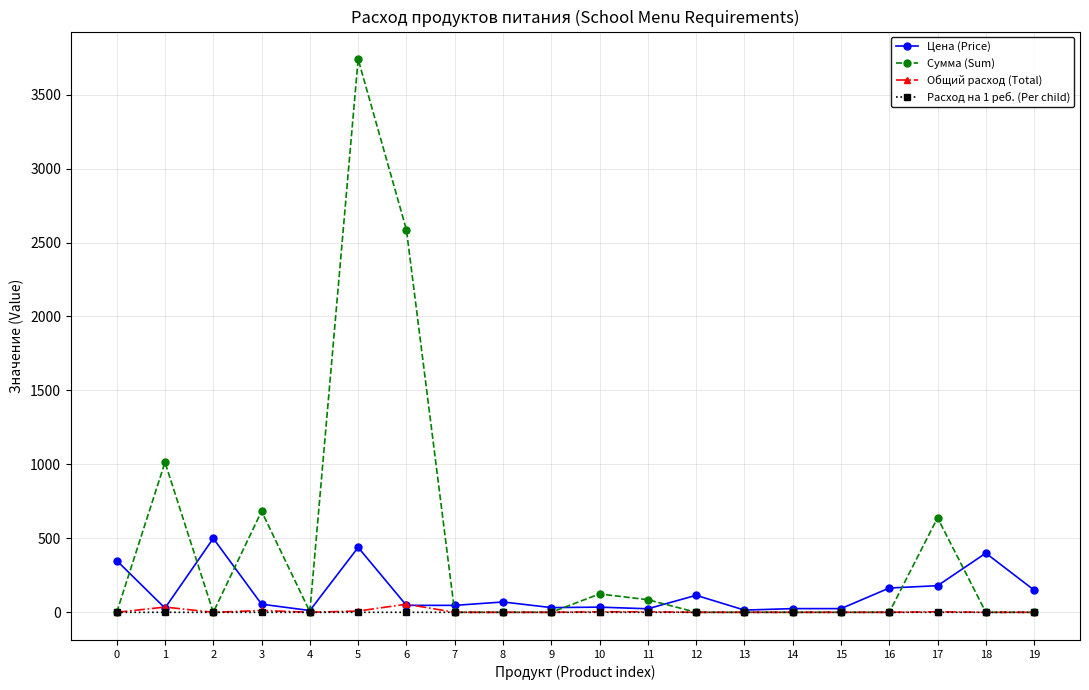

Which series has the largest range (max minus min)?

Сумма (Sum)